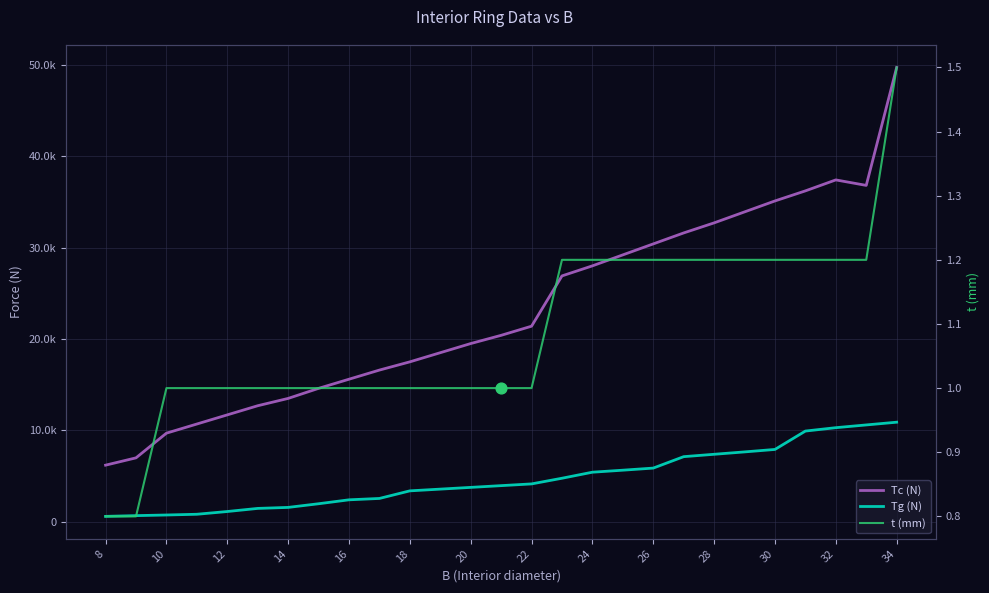

Which series reaches the maximum Y coordinate?

Tc (N)